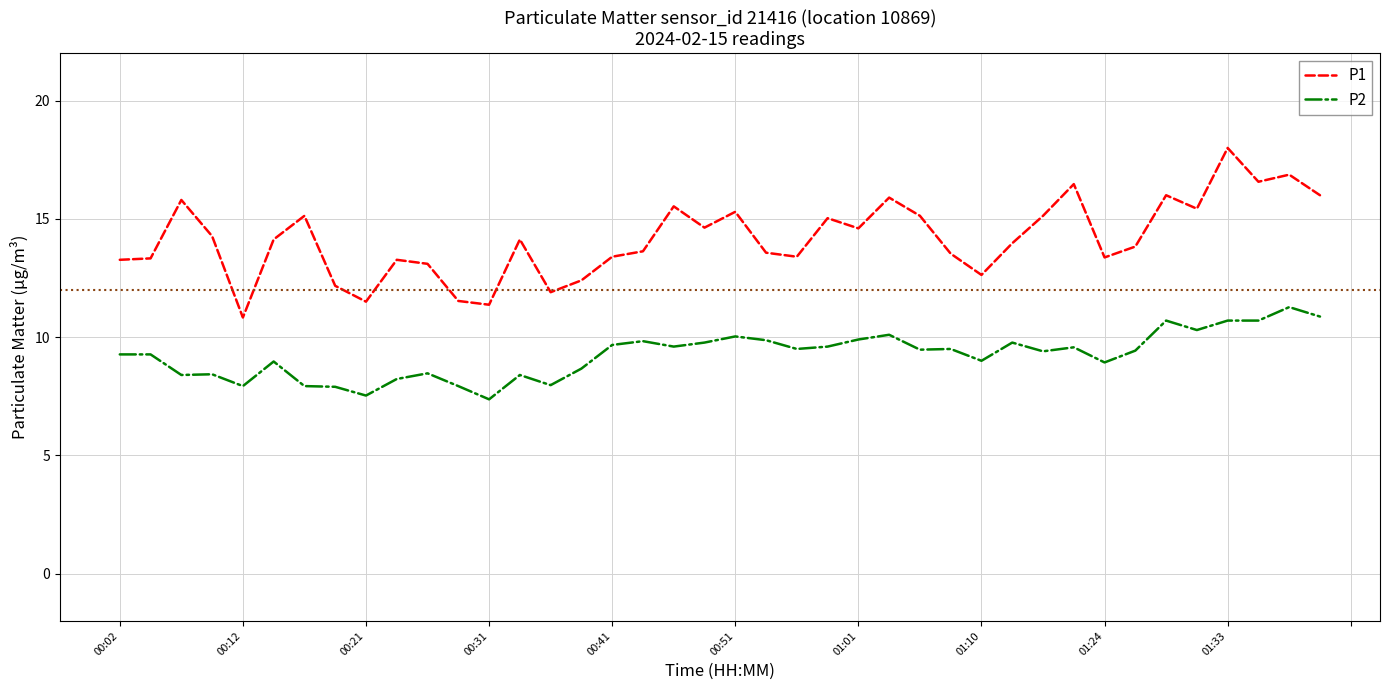

At how many categories does at least one series exceed 8?

40